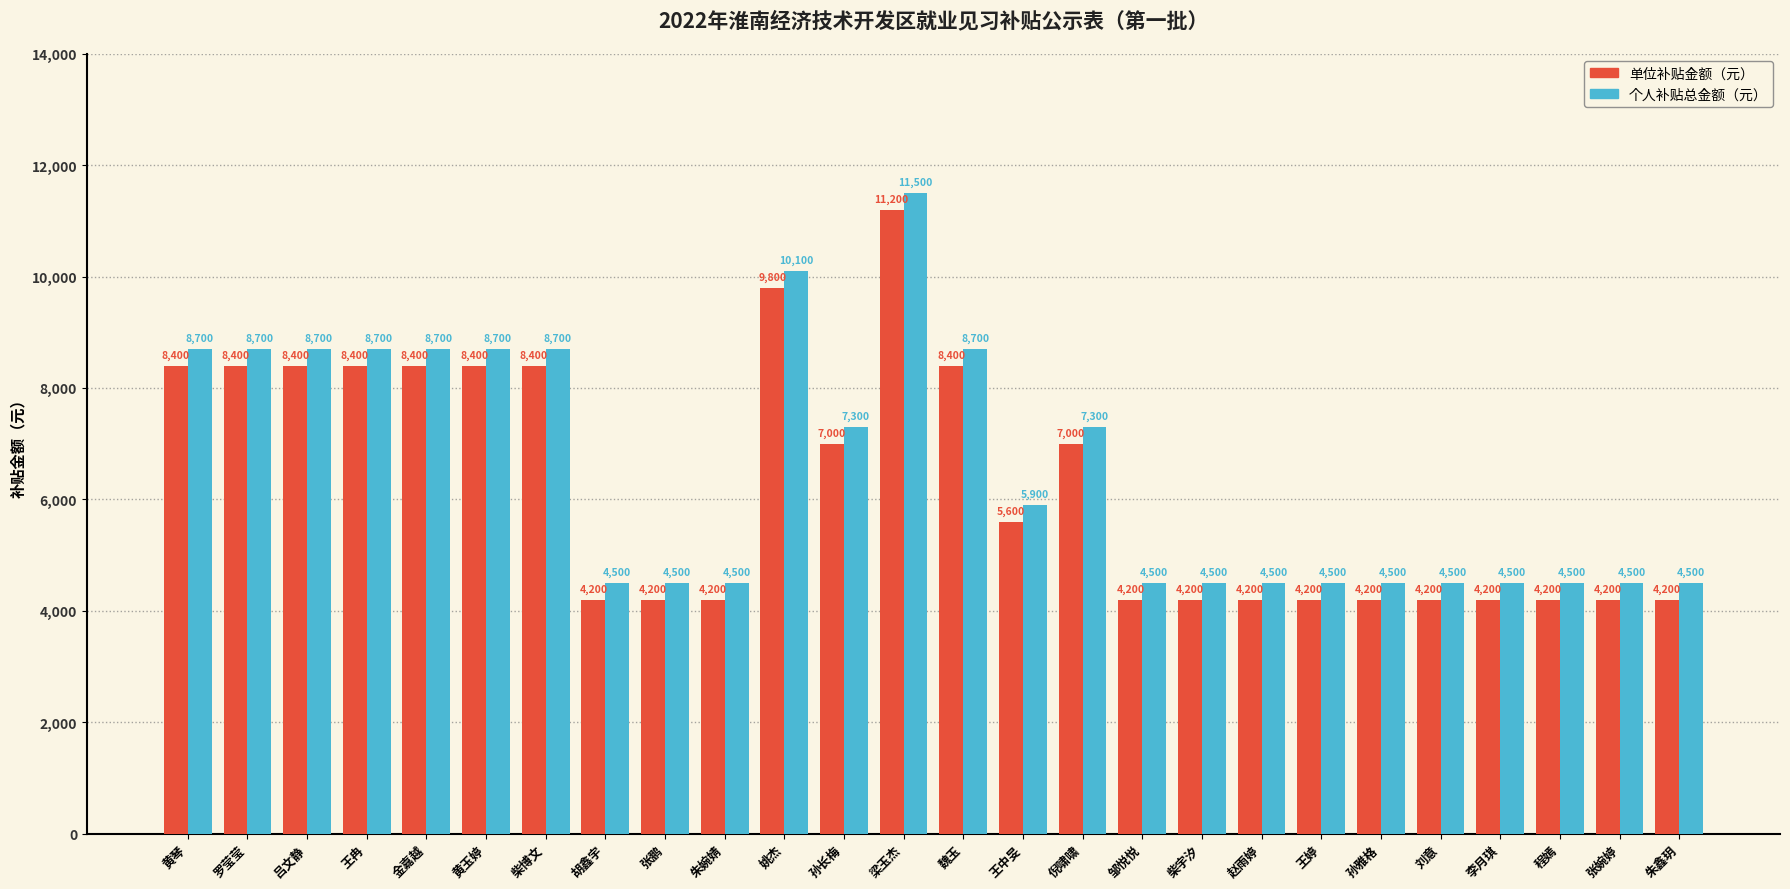

Rank the series by their average value, from lowest to highest.

单位补贴金额（元）, 个人补贴总金额（元）